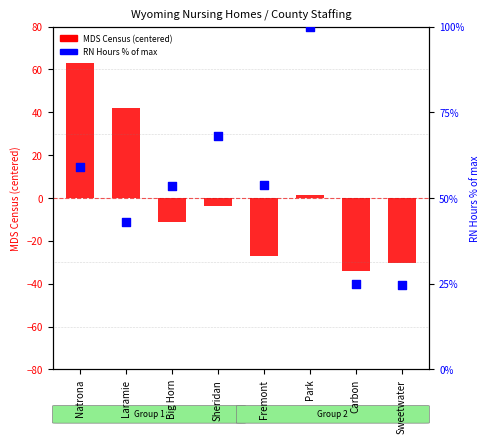

What are all the series names shown in the legend?

MDS Census (centered), RN Hours % of max